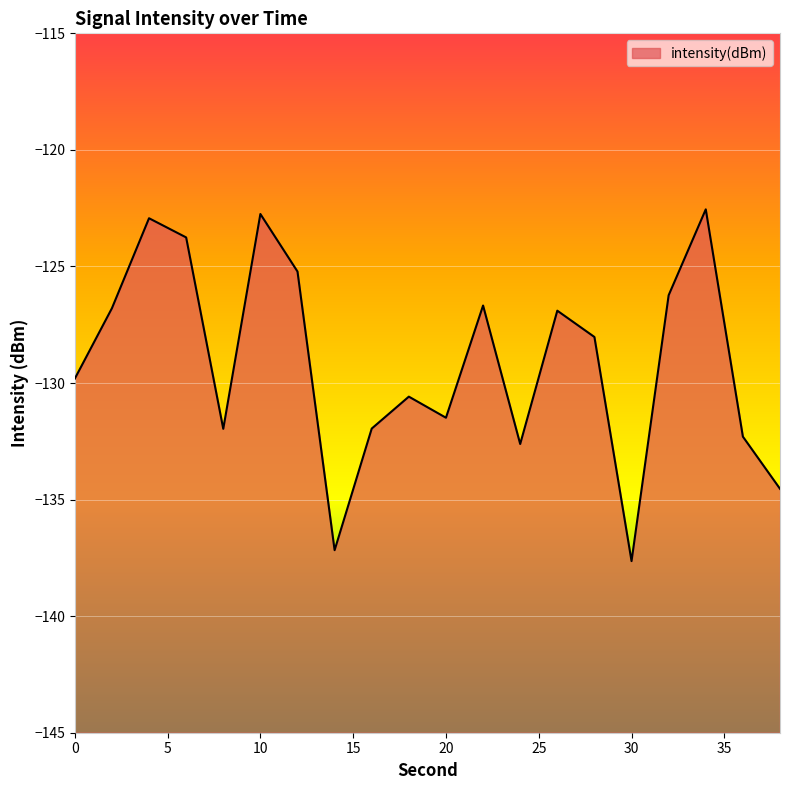

What is the difference between the second highest and minimum values?

14.9